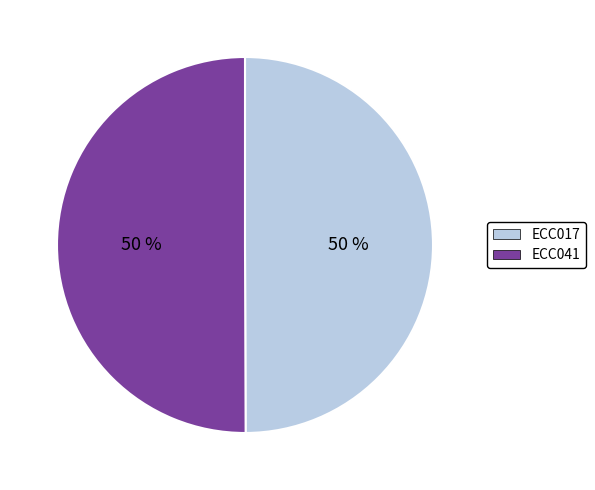

Do ECC017 and ECC041 together represent more than half of the pie?

Yes